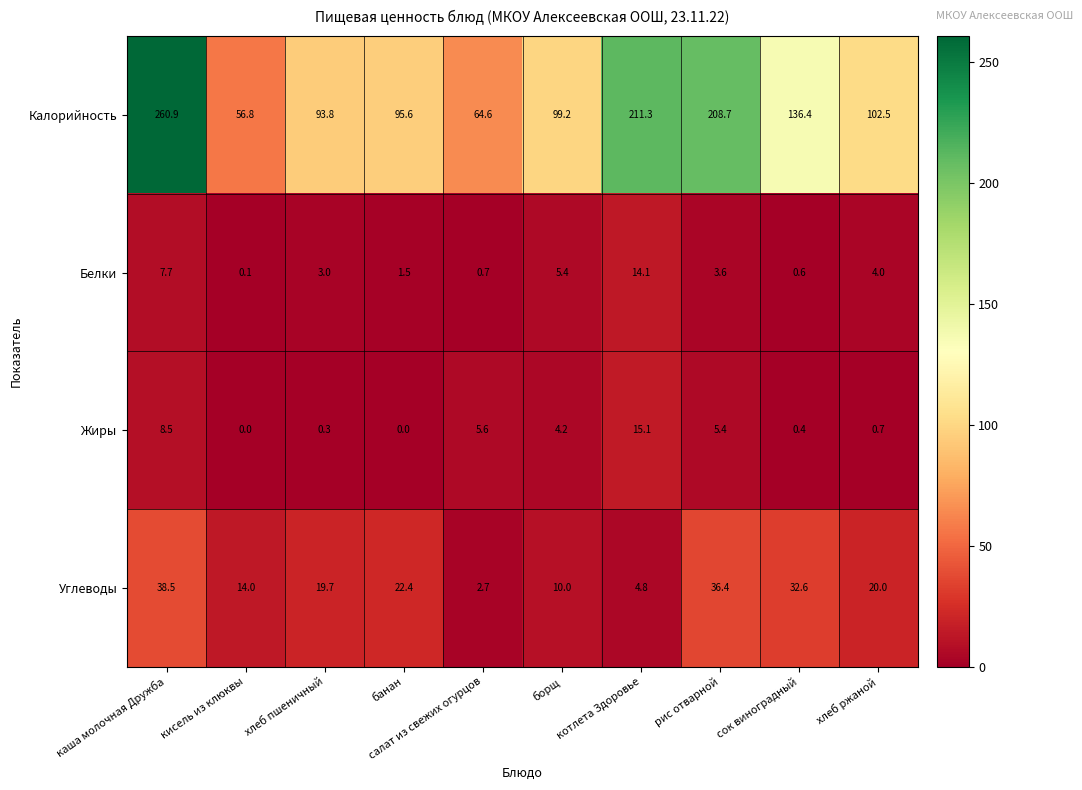

Rank the series by their maximum value, from lowest to highest.

Белки, Жиры, Углеводы, Калорийность